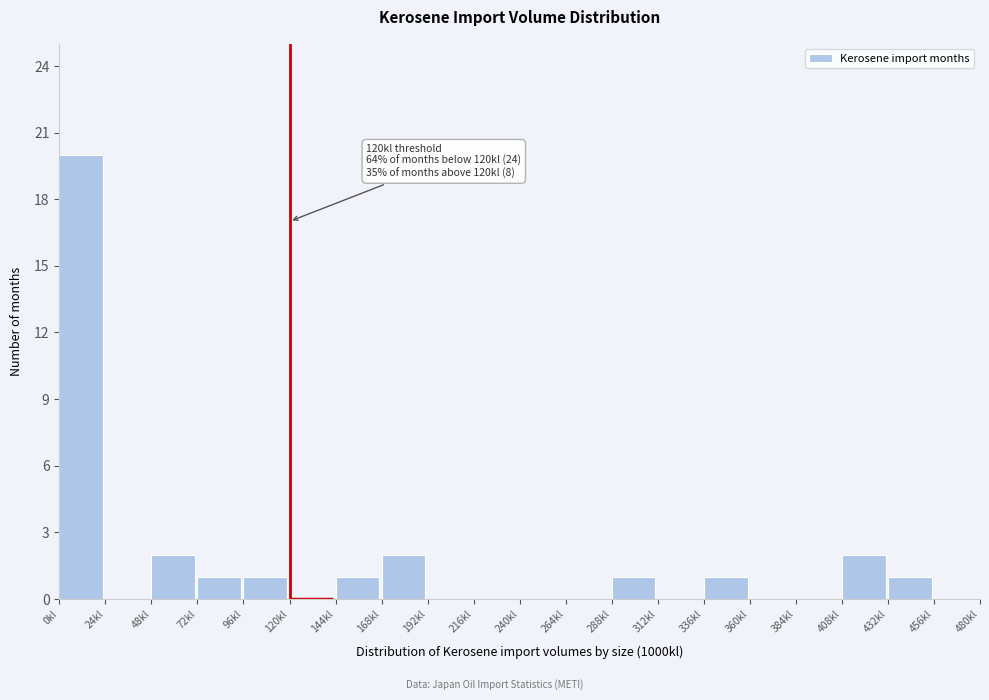

Over which range of the x-axis is the bar tallest?

0 to 24